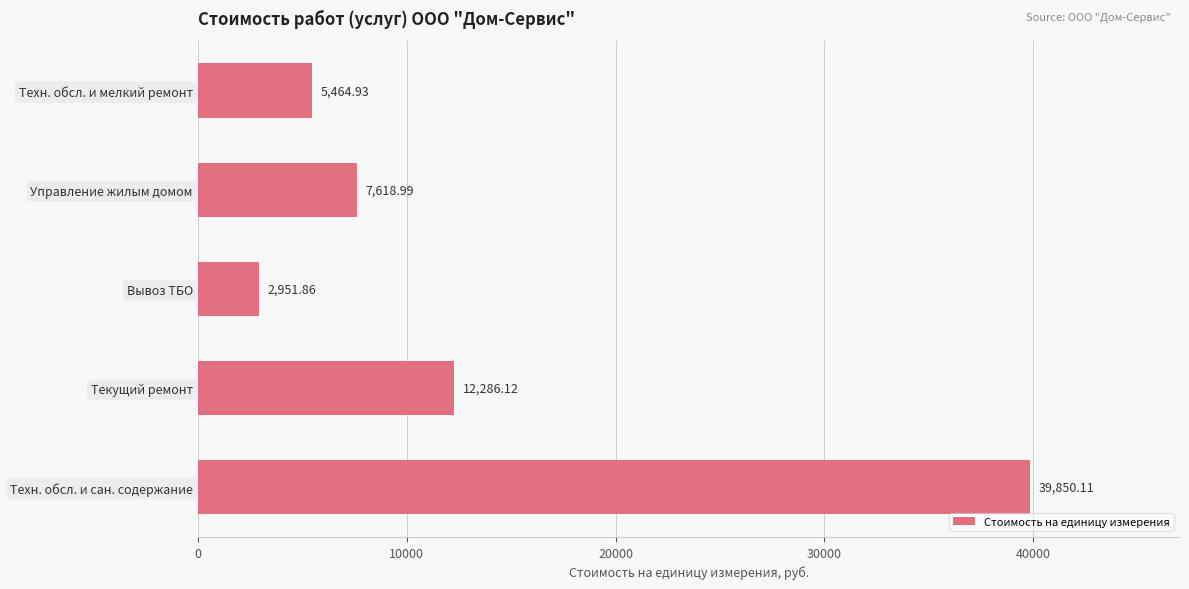

Rank the categories by value from highest to lowest.

Техн. обсл. и сан. содержание, Текущий ремонт, Управление жилым домом, Техн. обсл. и мелкий ремонт, Вывоз ТБО